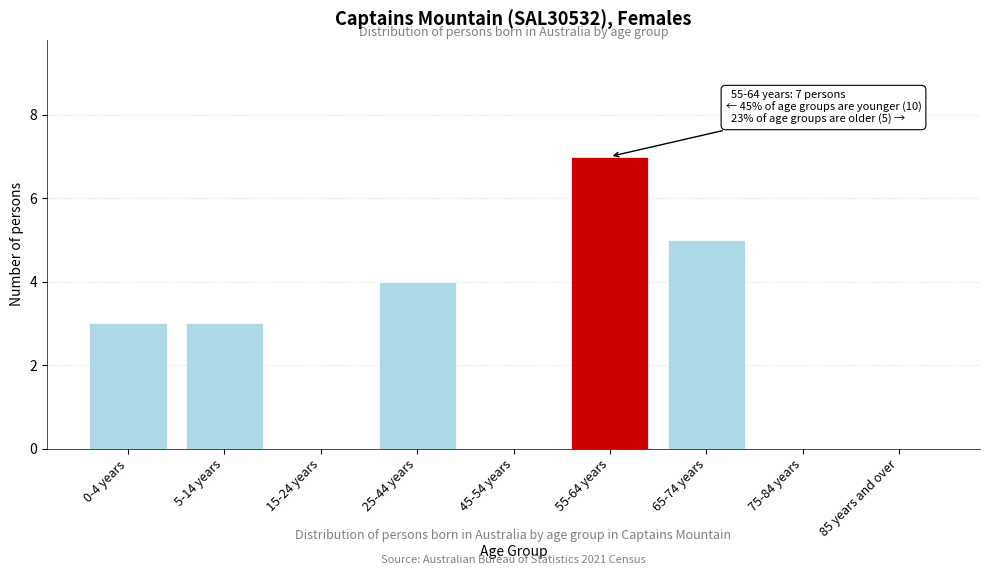

Reading left to right, extract all data points from this chart.

0-4 years=3	5-14 years=3	15-24 years=0	25-44 years=4	45-54 years=0	55-64 years=7	65-74 years=5	75-84 years=0	85 years and over=0